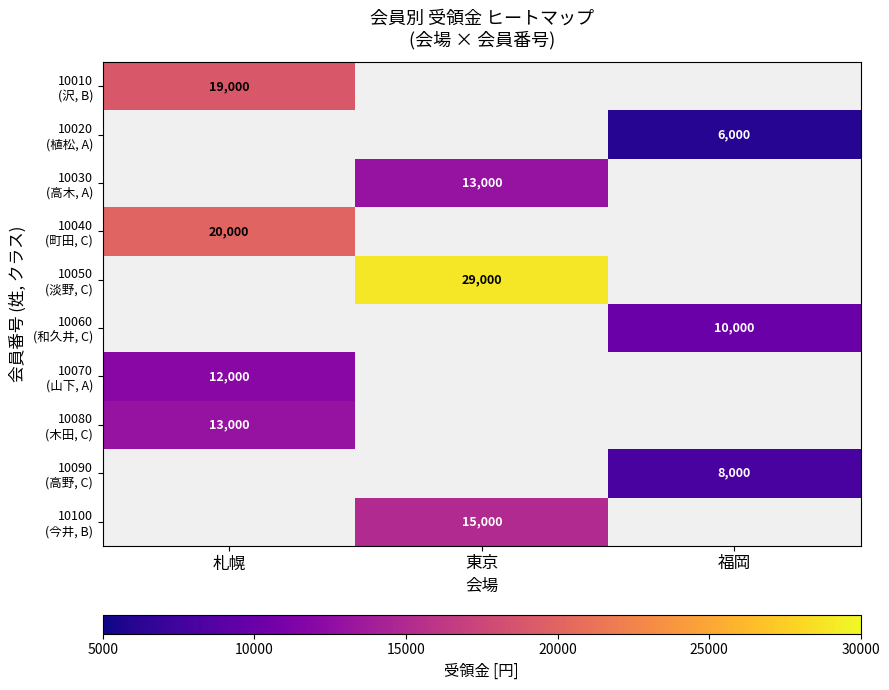

Is the value of 10030 (高木, A) at 福岡 greater than the value of 10100 (今井, B) at 福岡?

No